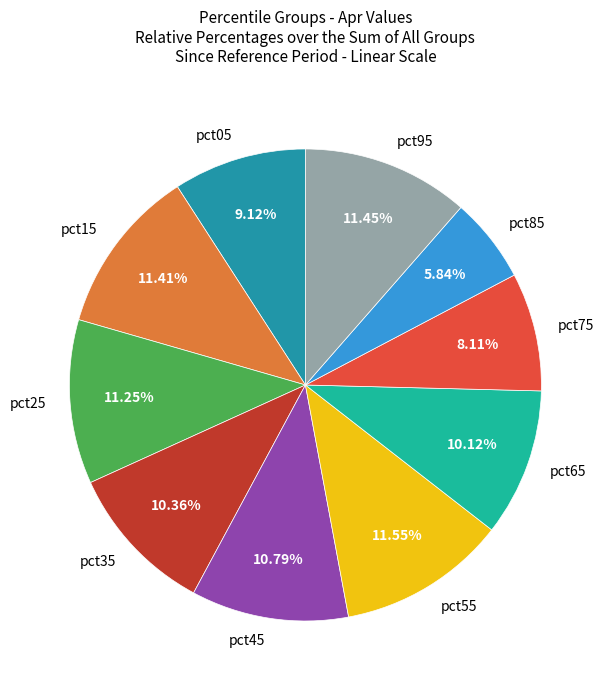

Does any single category account for the majority?

No